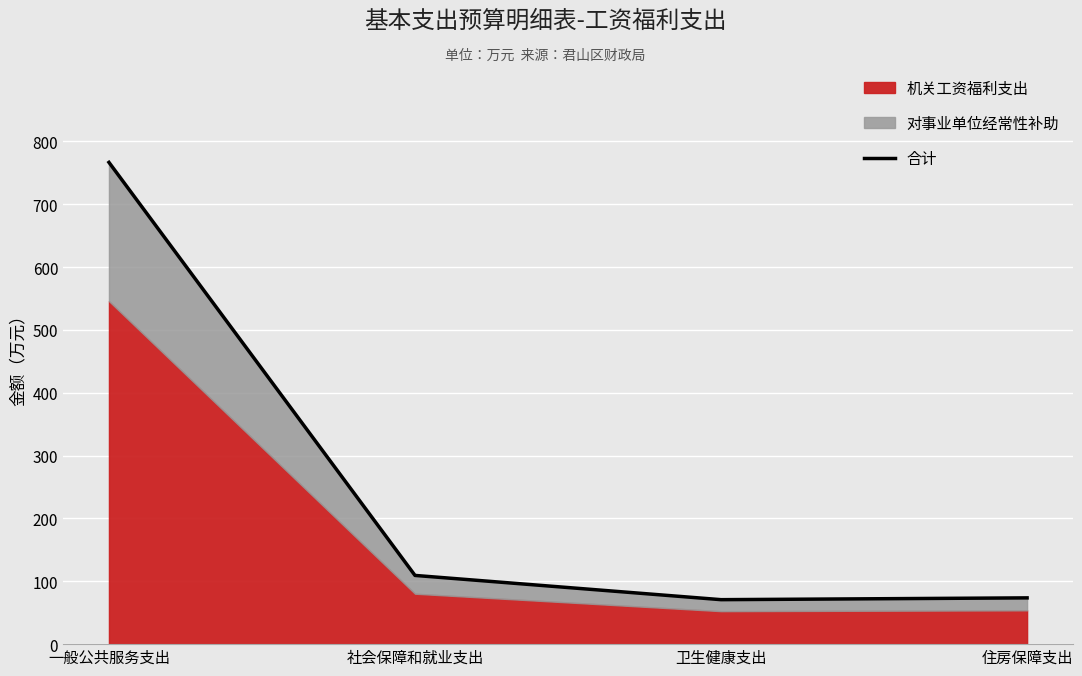

What is the label of the 3rd point from the right?

社会保障和就业支出